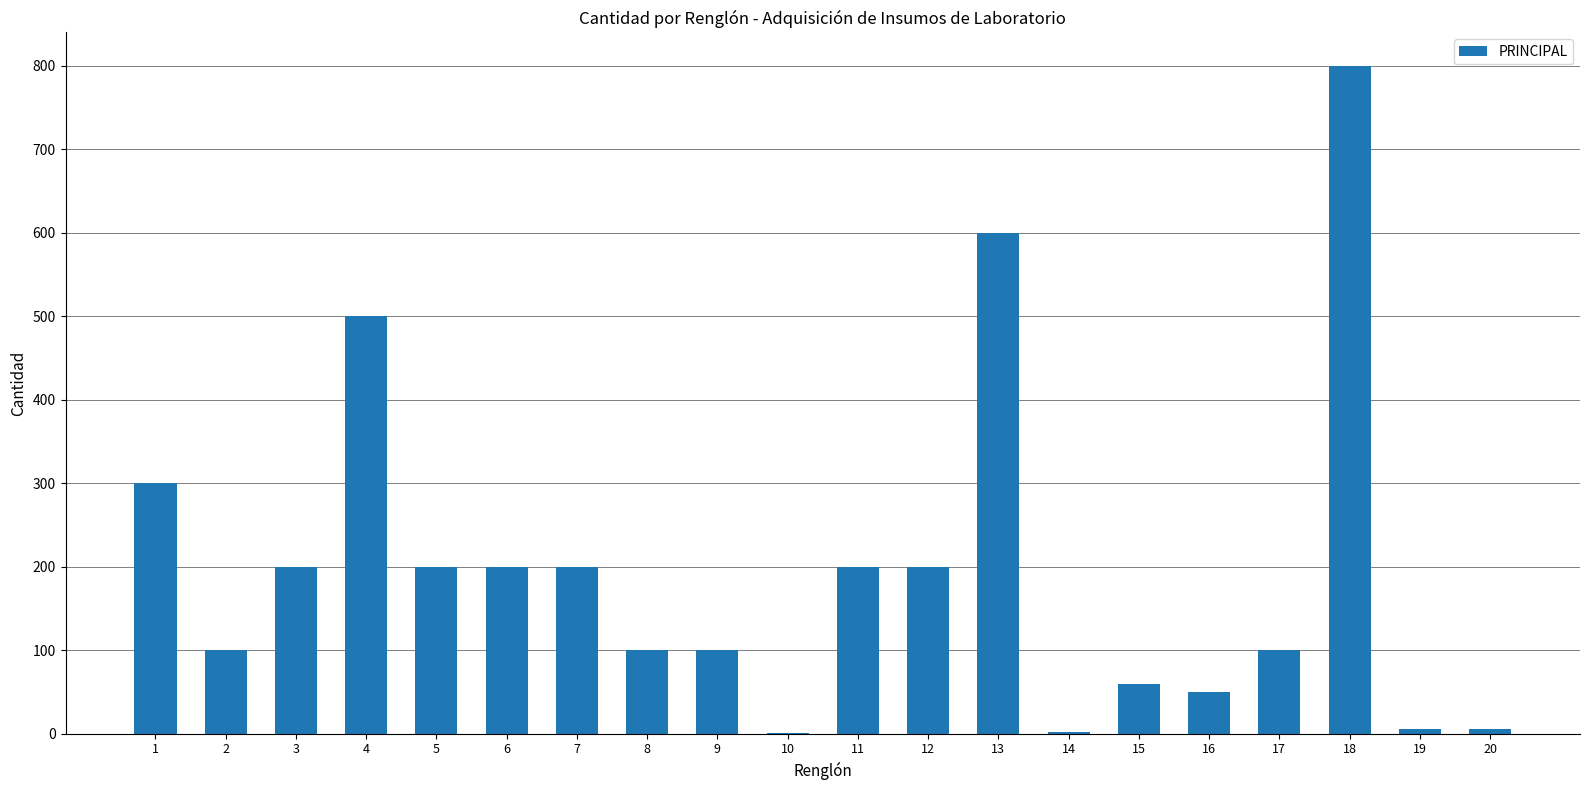

Count the number of data series in this chart.

1